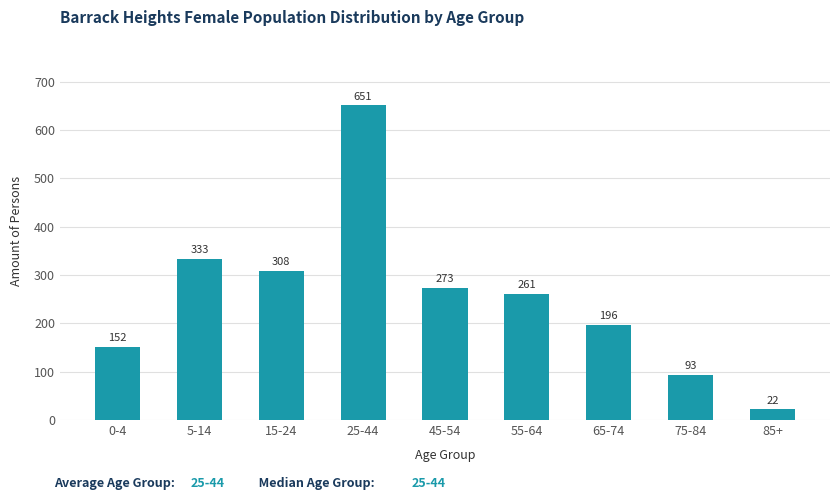

Reading right to left, extract all data points from this chart.

85+=22	75-84=93	65-74=196	55-64=261	45-54=273	25-44=651	15-24=308	5-14=333	0-4=152